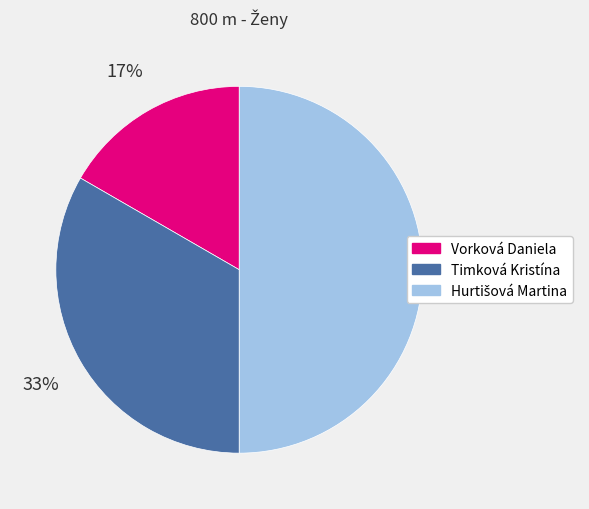

To the nearest percent, what is the average slice percentage?

33%